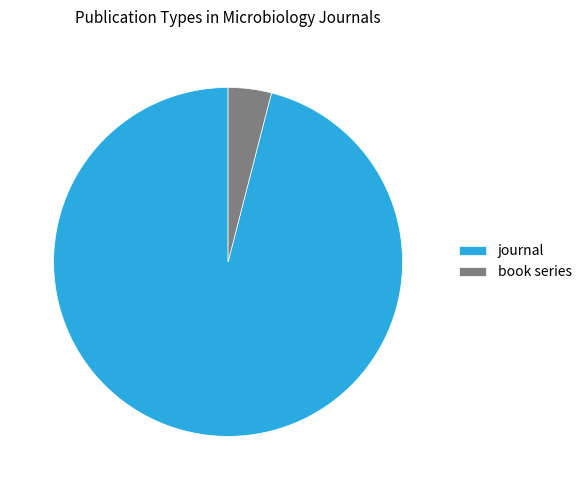

The book series slice represents 4% of the pie. True or false?

True